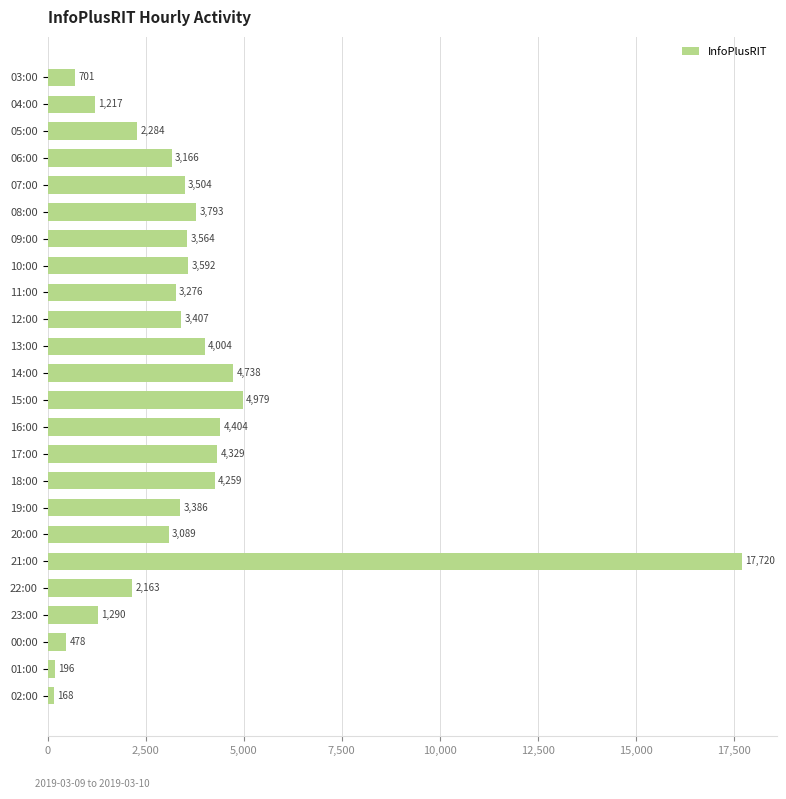

Where is the data nearest to the value 8944?

15:00